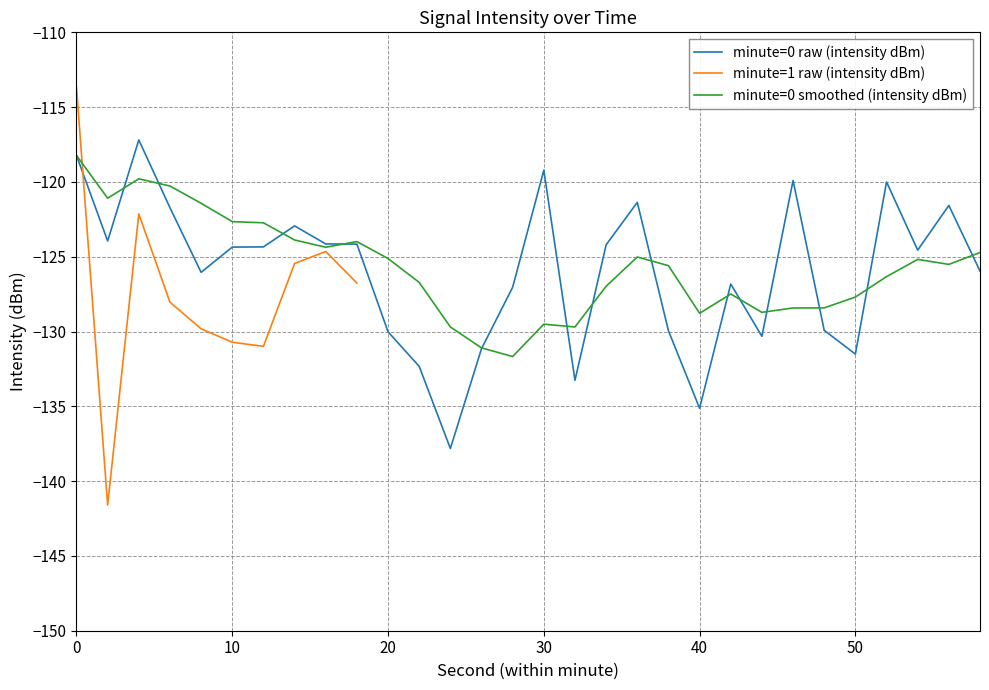

The minute=0 smoothed (intensity dBm) series shows -125.1 at 20. True or false?

True